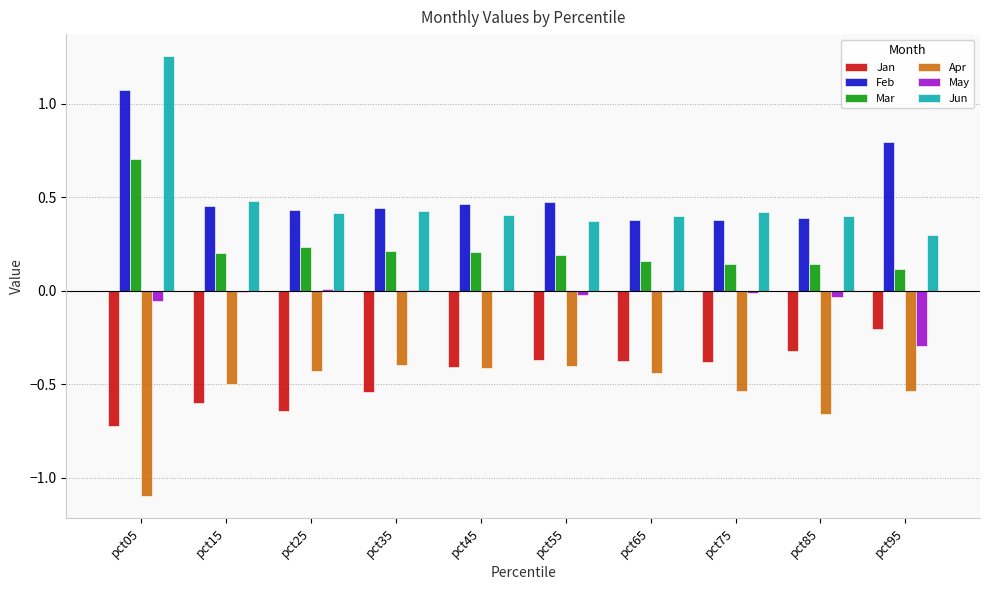

What is the highest value of the Feb series?

1.1